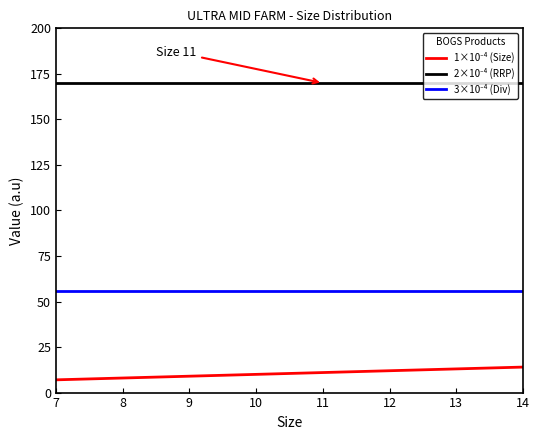

What is the minimum value shown in the chart?

7.0